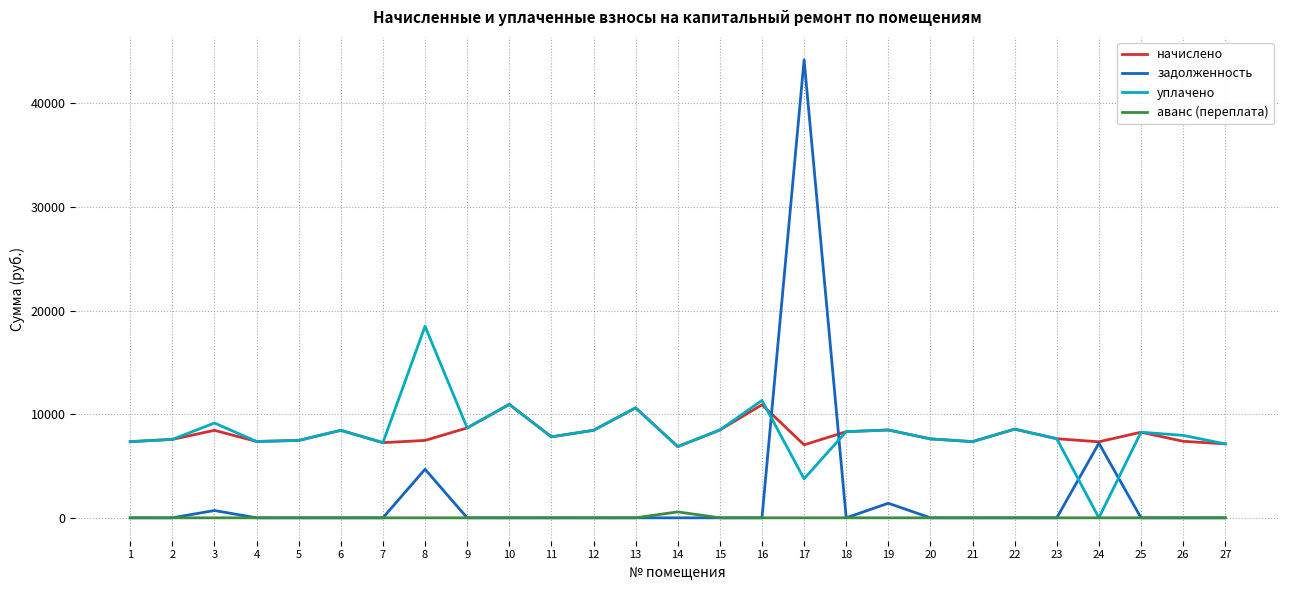

What is the spread (max minus min) of values at 24?

7336.1